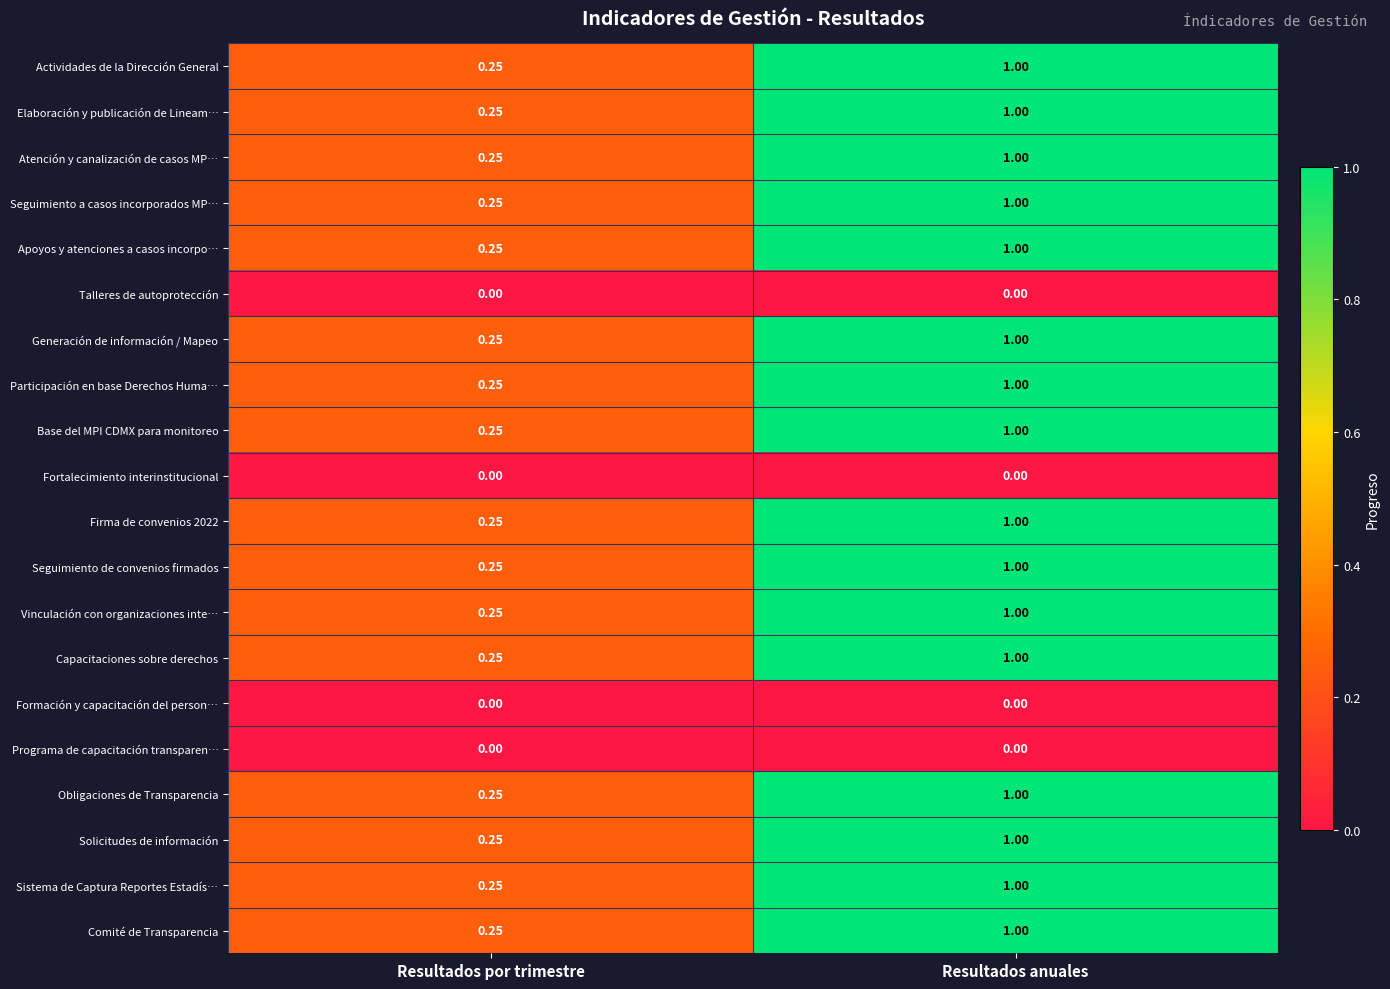

List the labels in order of Sistema de Captura Reportes Estadís… value, largest first.

Resultados anuales, Resultados por trimestre